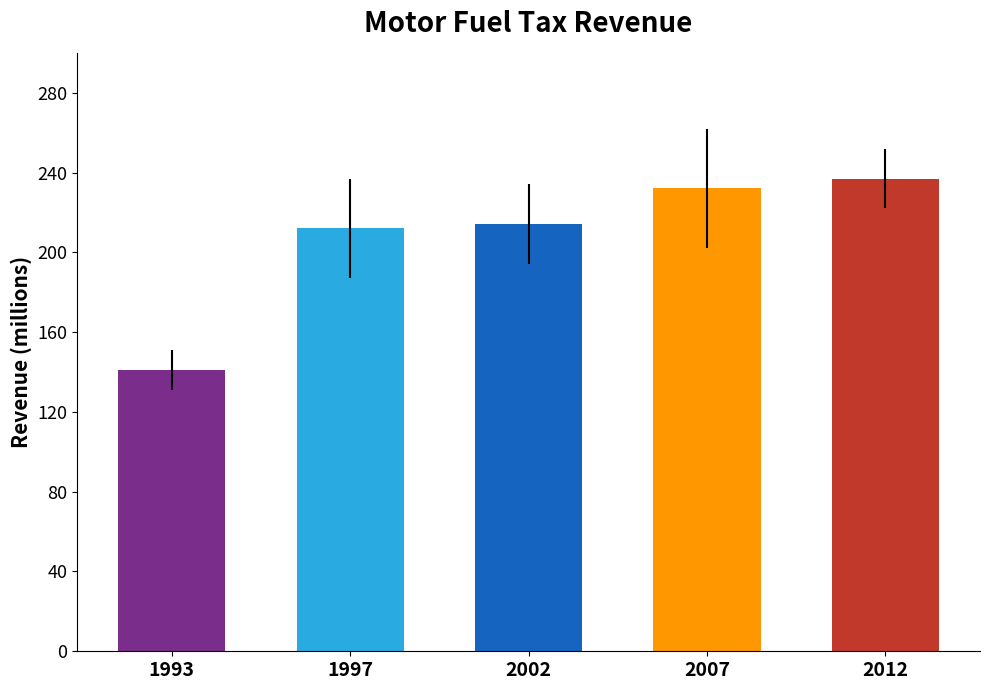

What is the greatest value displayed?

237